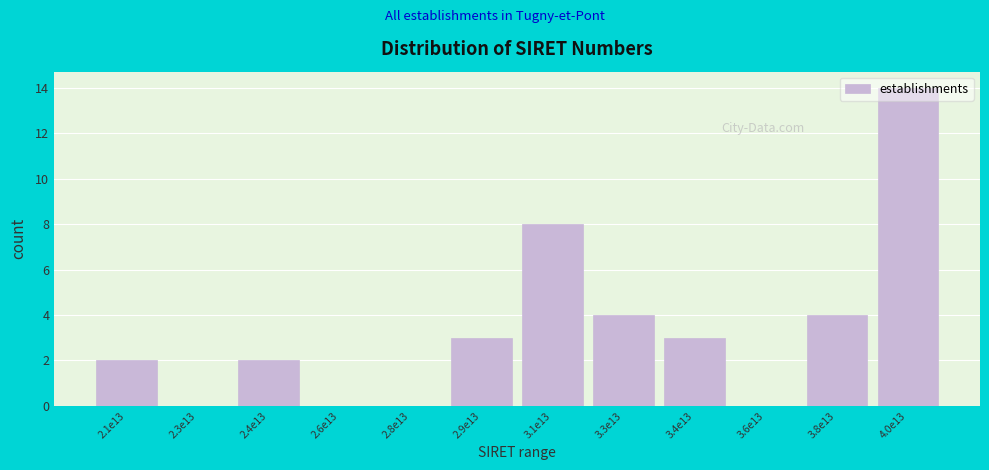

What is the maximum value shown in the chart?

14